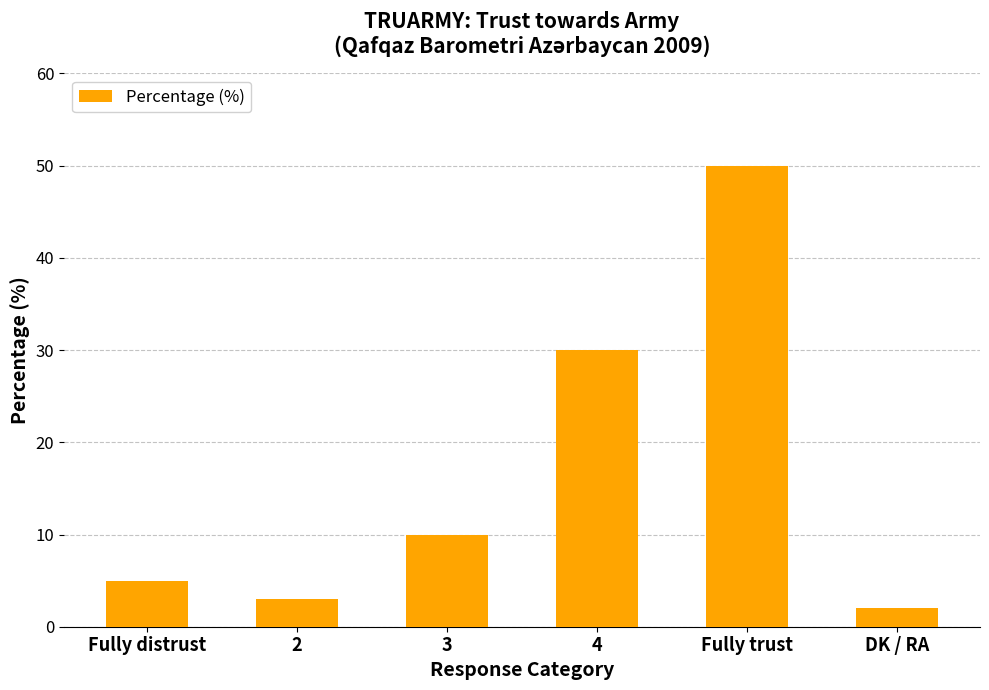

List the labels in order of value, smallest first.

DK / RA, 2, Fully distrust, 3, 4, Fully trust